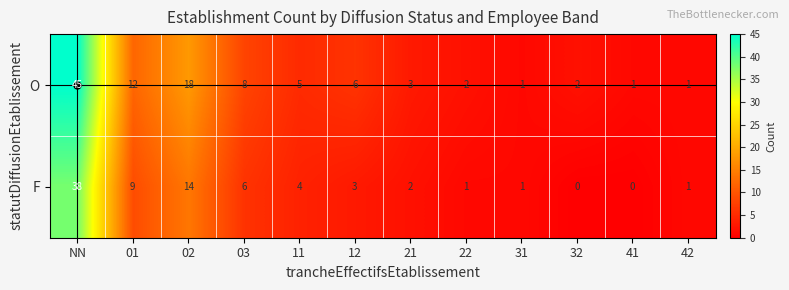

Which label corresponds to the largest value in the chart?

NN